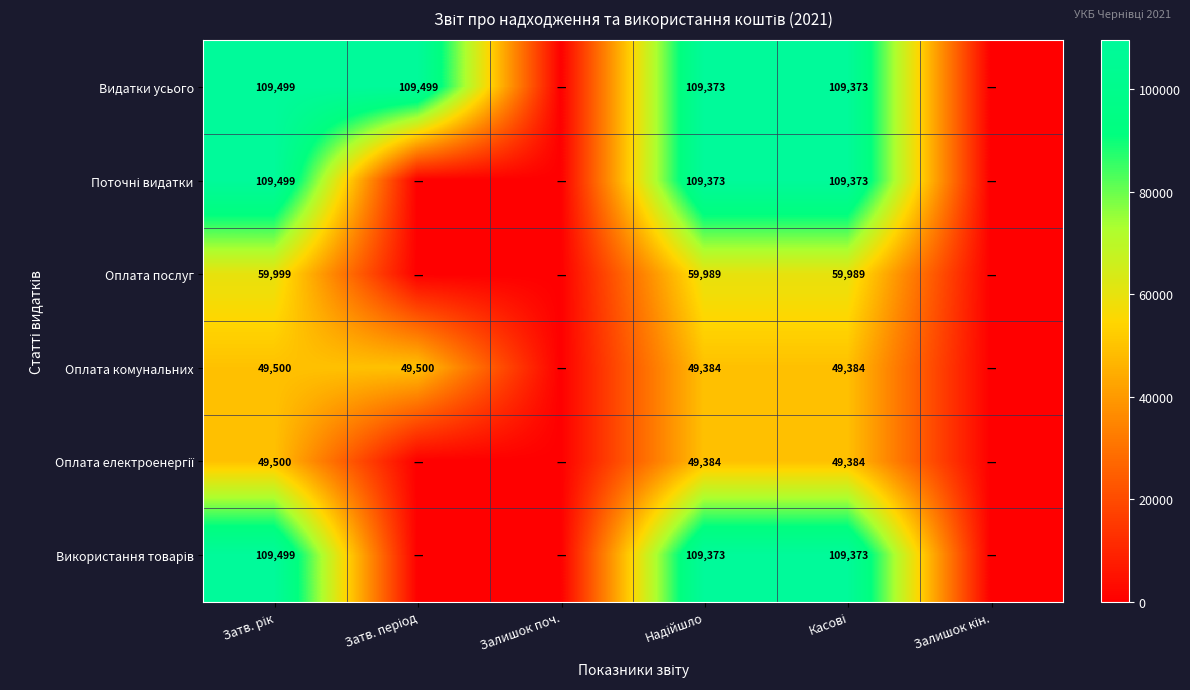

How many values in the Видатки усього series are below 109372?

2